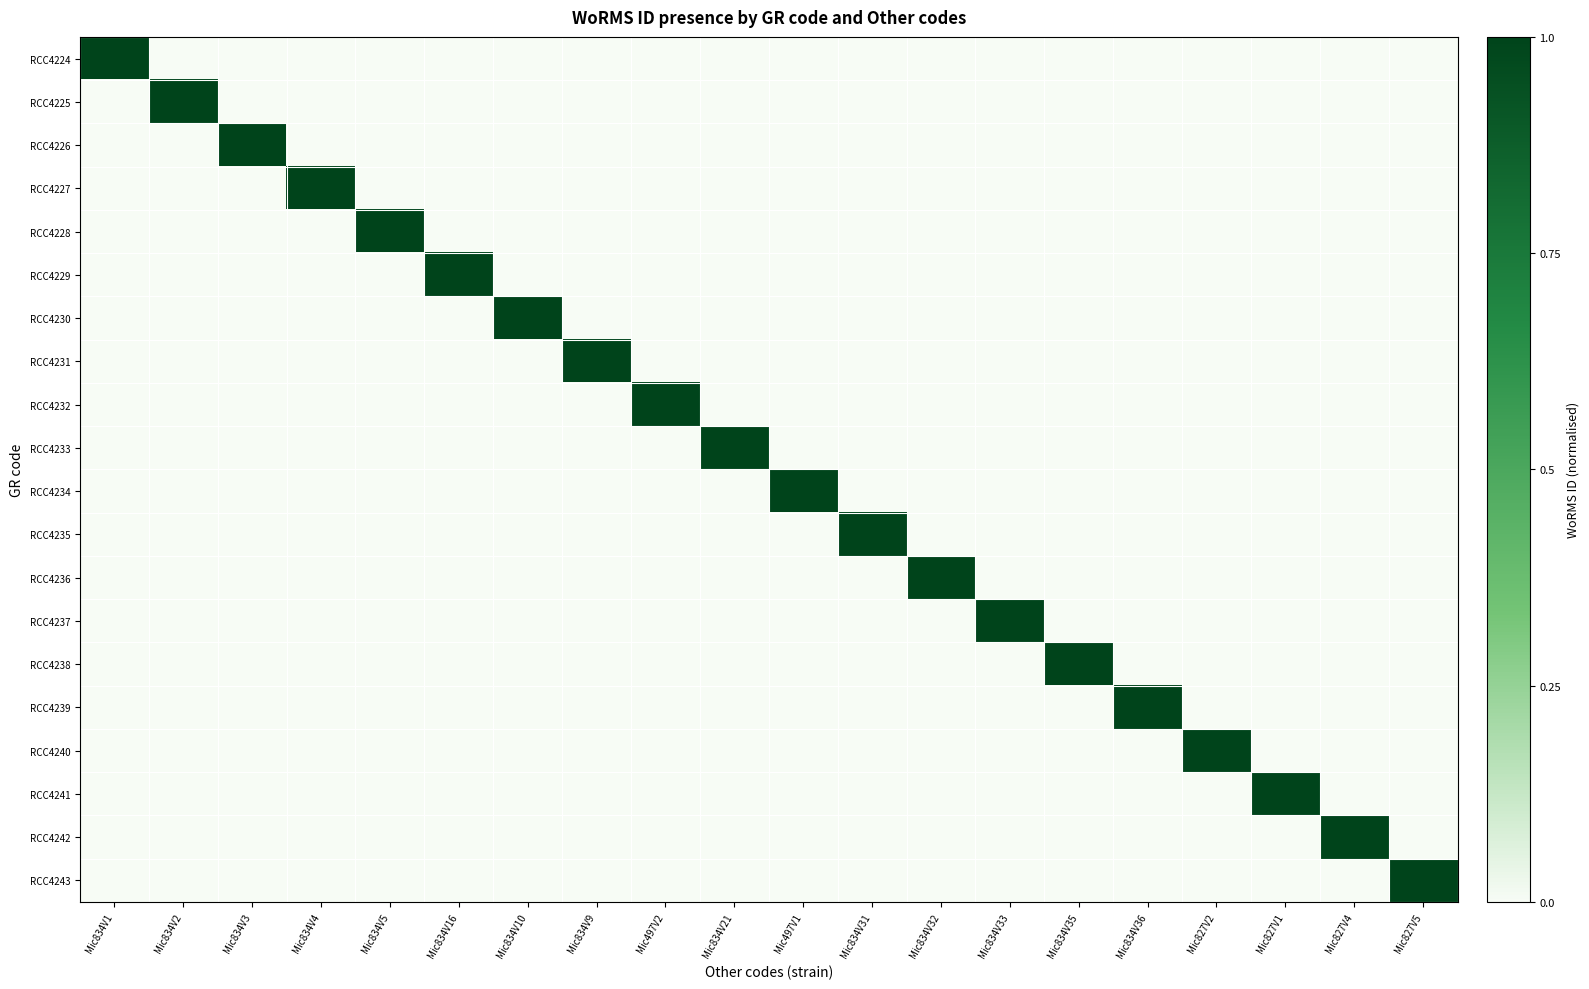

Count the number of categories in the chart.

20